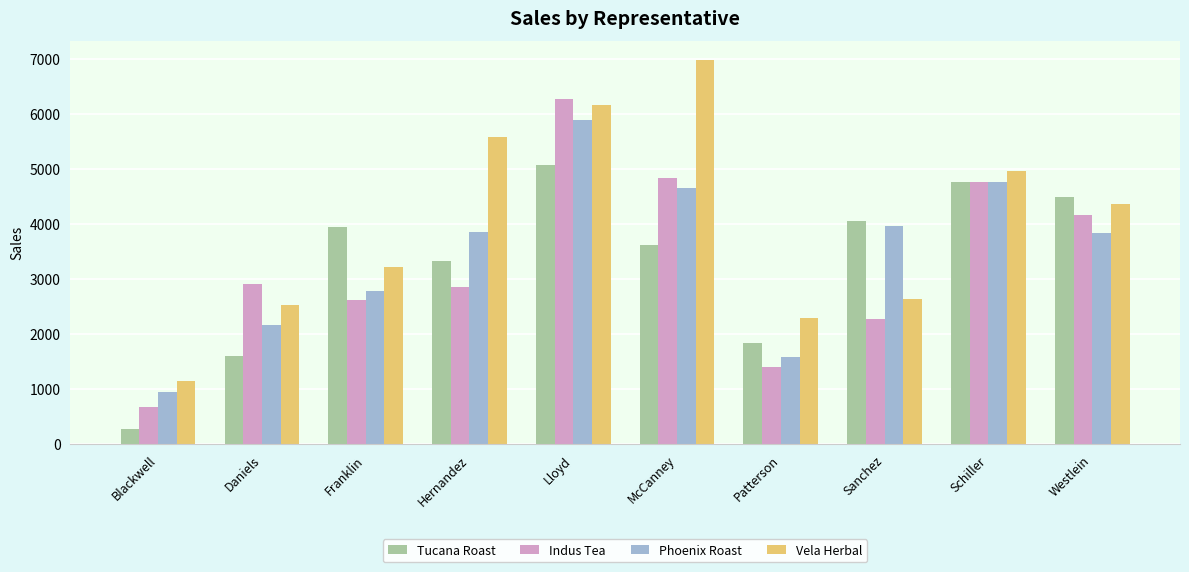

What is the maximum value for Phoenix Roast?

5890.5